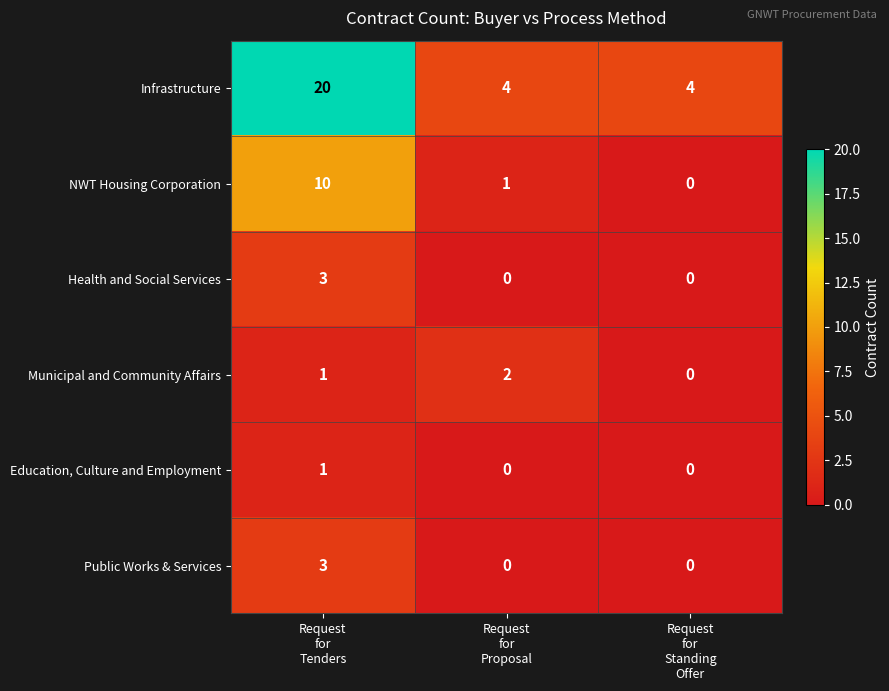

What is the difference between the maximum and minimum values in the Health and Social Services series?

3